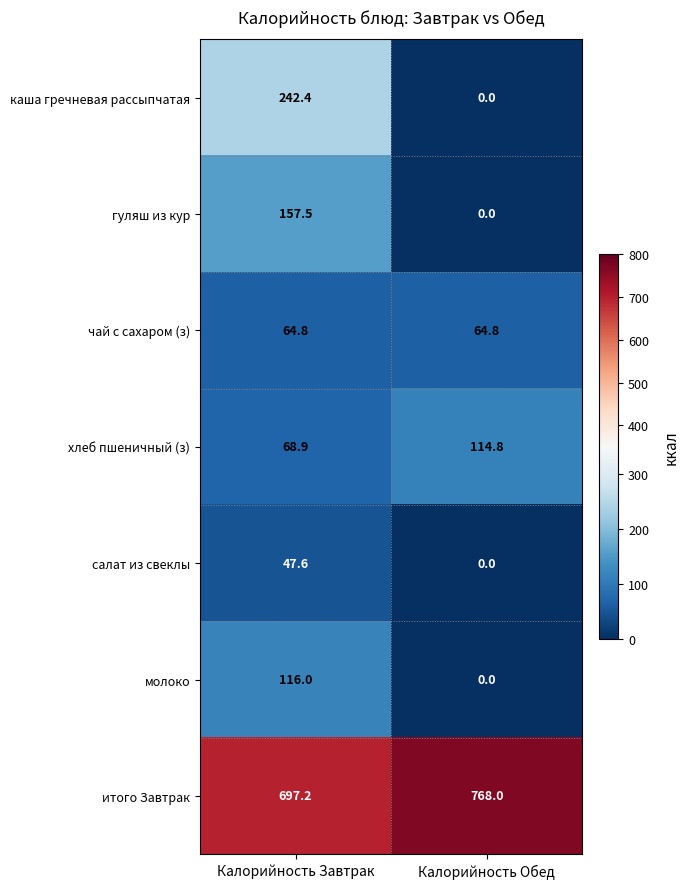

Is it true that чай с сахаром (з) equals 64.8 at Калорийность Завтрак?

True